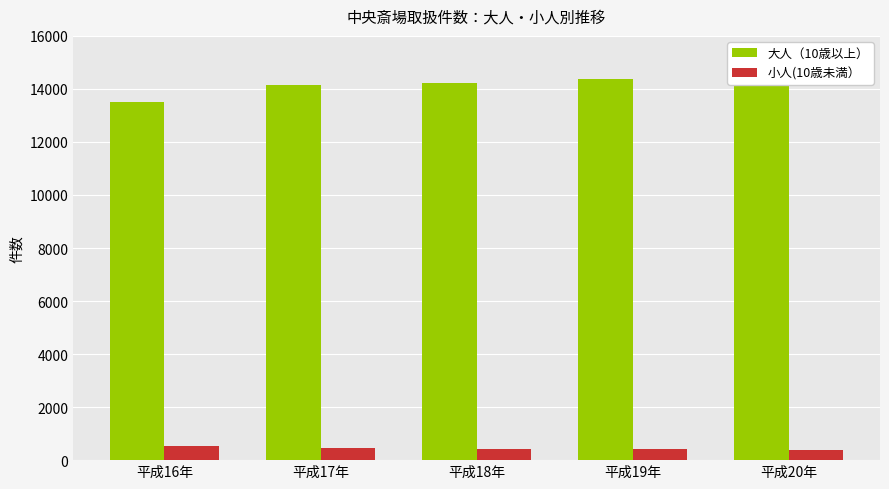

Between 平成16年 and 平成19年, which is larger?

平成19年